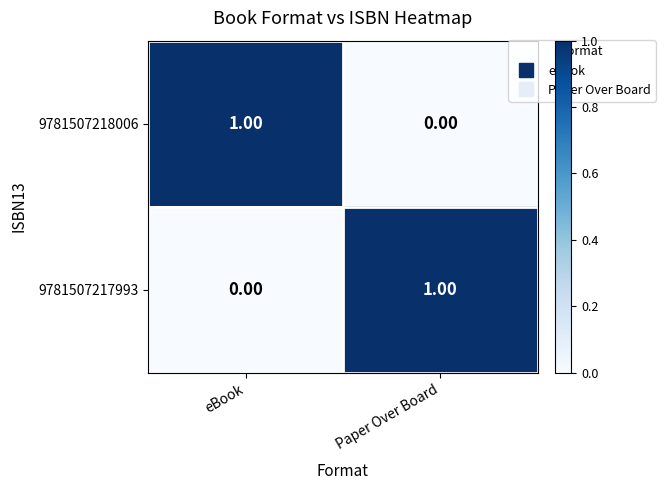

Which category has the highest value in the 9781507218006 series?

eBook